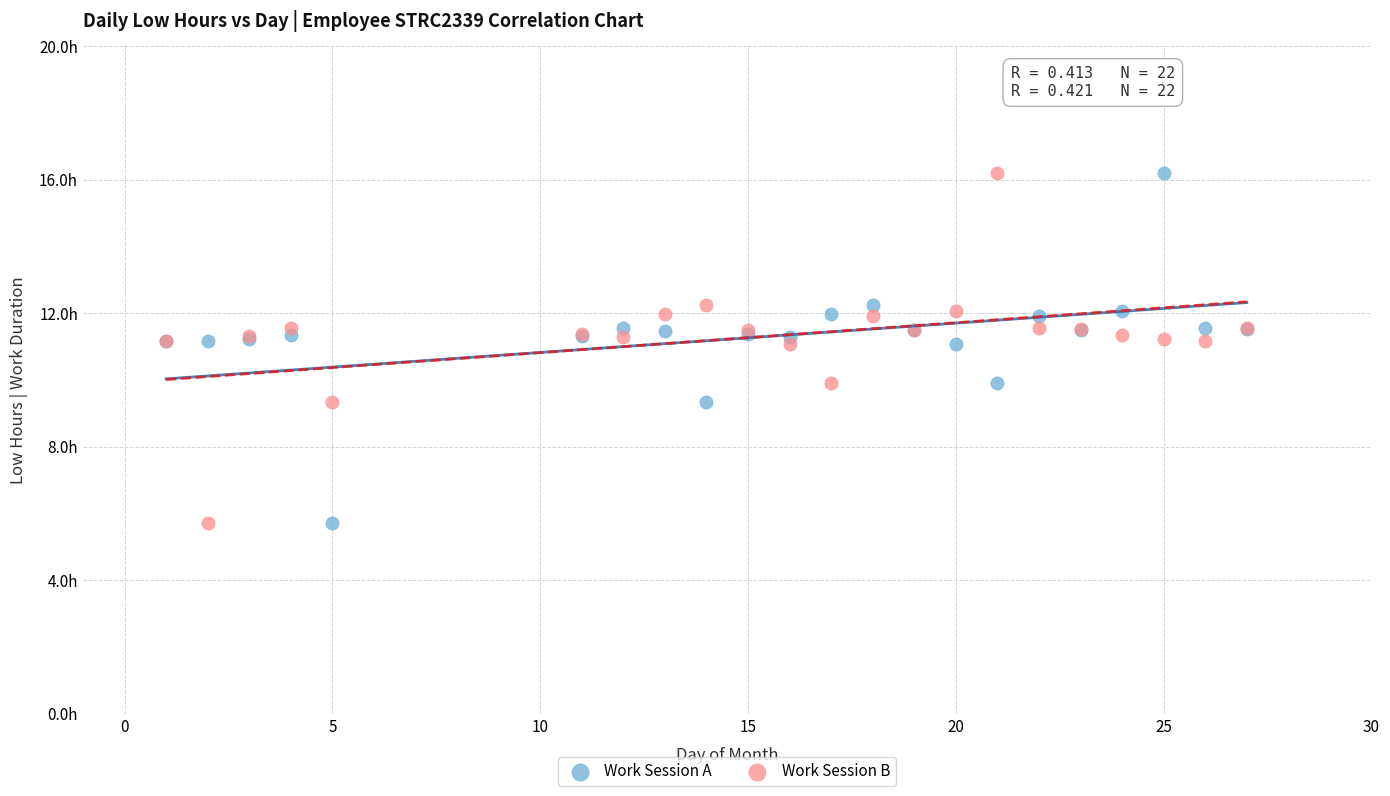

What are all the series names shown in the legend?

Work Session A, Work Session B